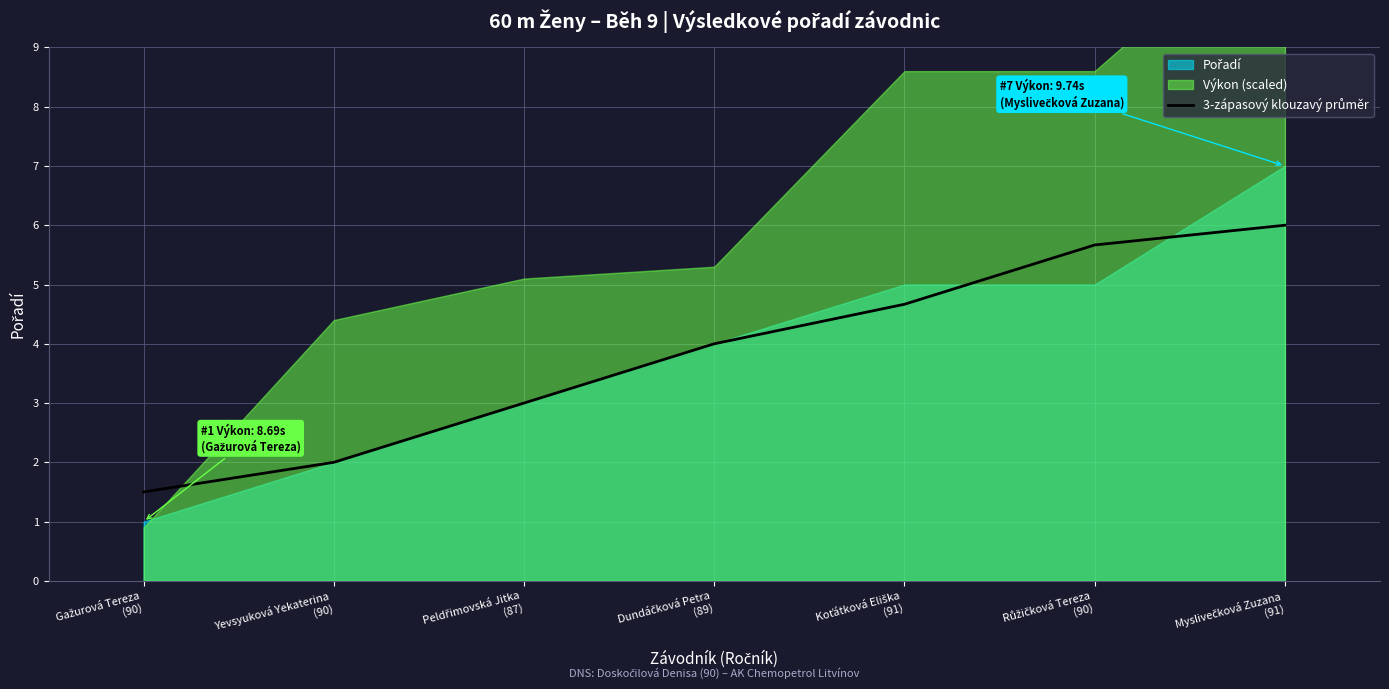

List the labels in order of value, largest first.

Myslivečková Zuzana
(91), Růžičková Tereza
(90), Koťátková Eliška
(91), Dundáčková Petra
(89), Peldřimovská Jitka
(87), Yevsyuková Yekaterina
(90), Gažurová Tereza
(90)